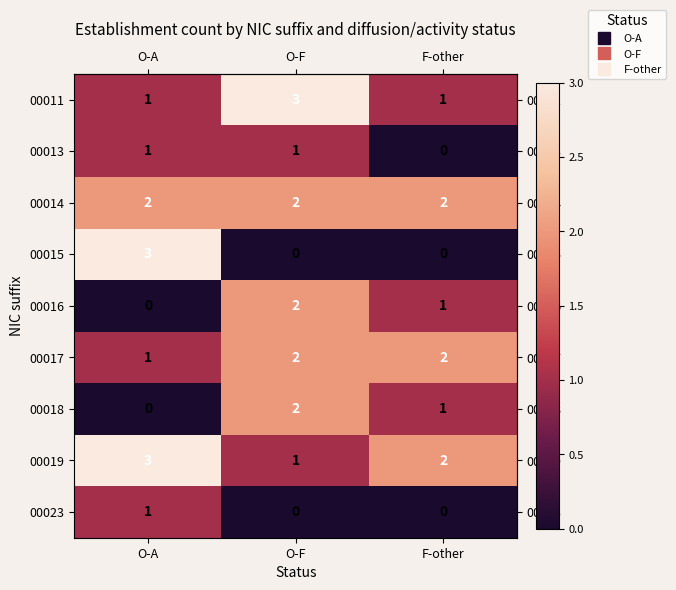

Reading left to right, transcribe all the data shown in this chart.

00011: 1	3	1
00013: 1	1	0
00014: 2	2	2
00015: 3	0	0
00016: 0	2	1
00017: 1	2	2
00018: 0	2	1
00019: 3	1	2
00023: 1	0	0